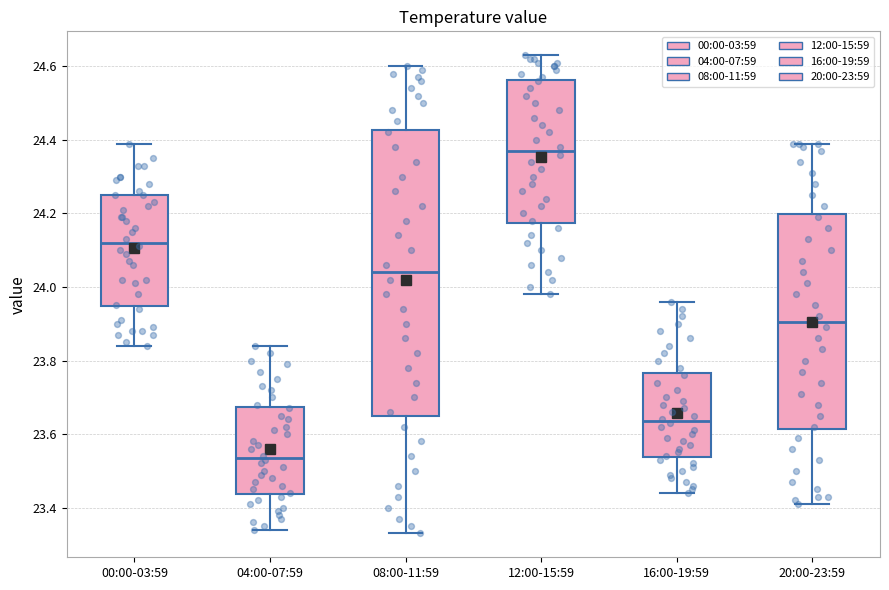

Which box's median line is the highest?

12:00-15:59